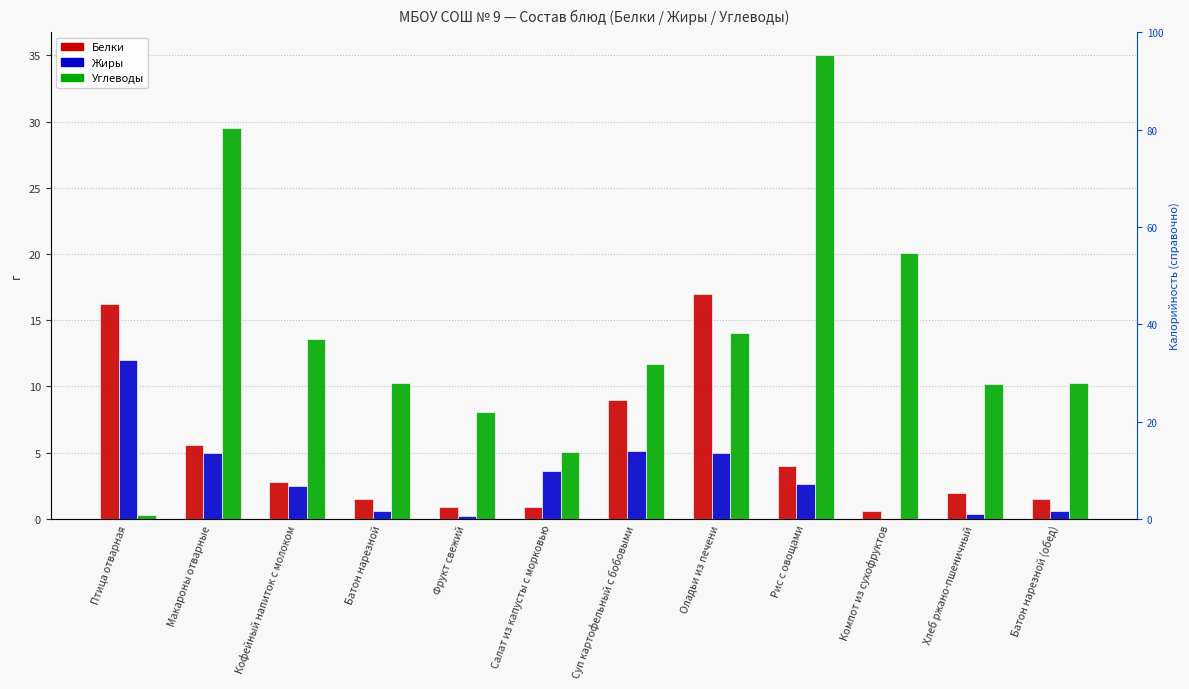

Is it true that Углеводы equals 10.3 at Батон нарезной (обед)?

True